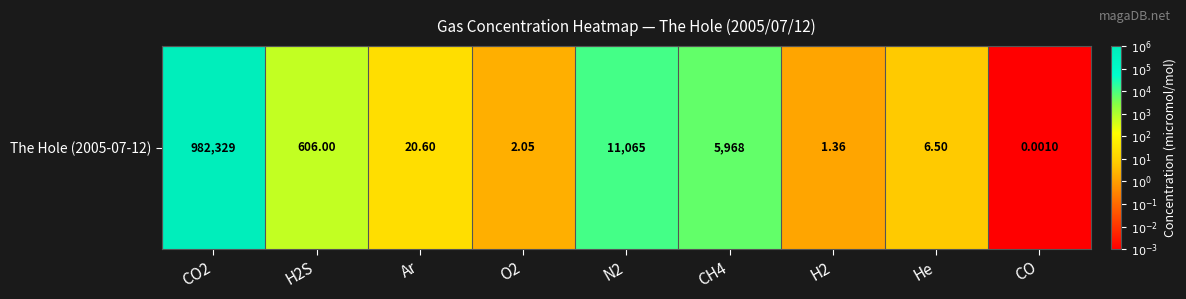

How many positive values are there?

8